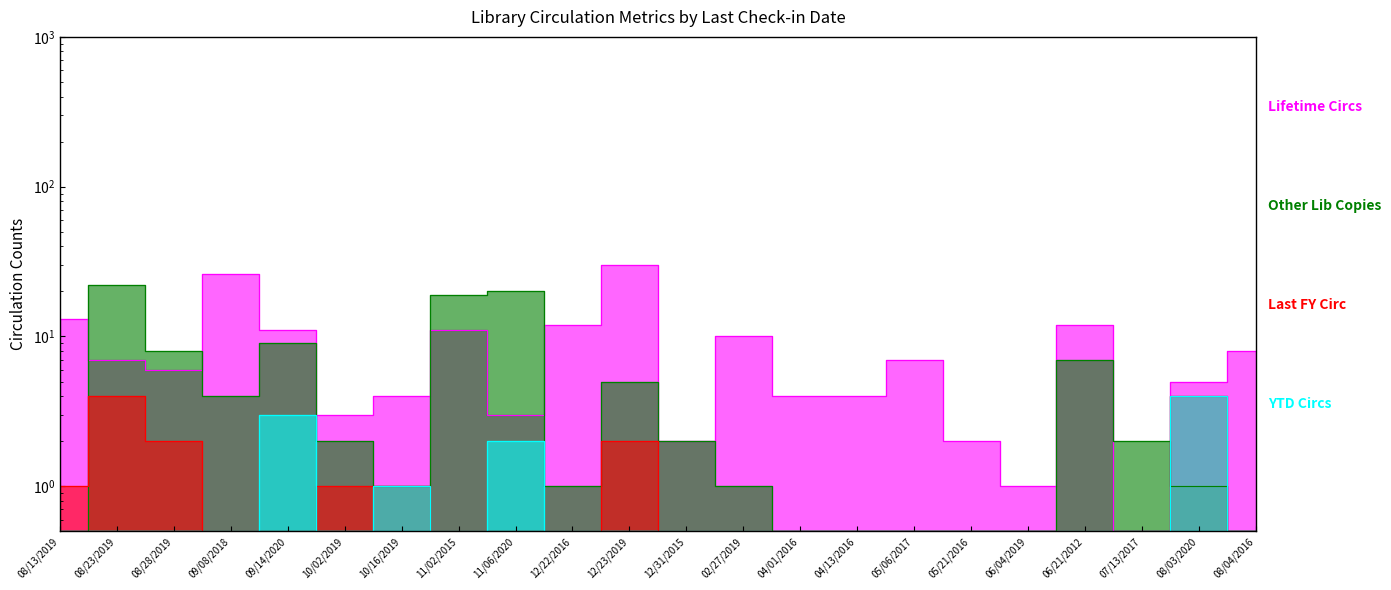

True or false: YTD Circs has more than 0 points higher than both neighbors.

True